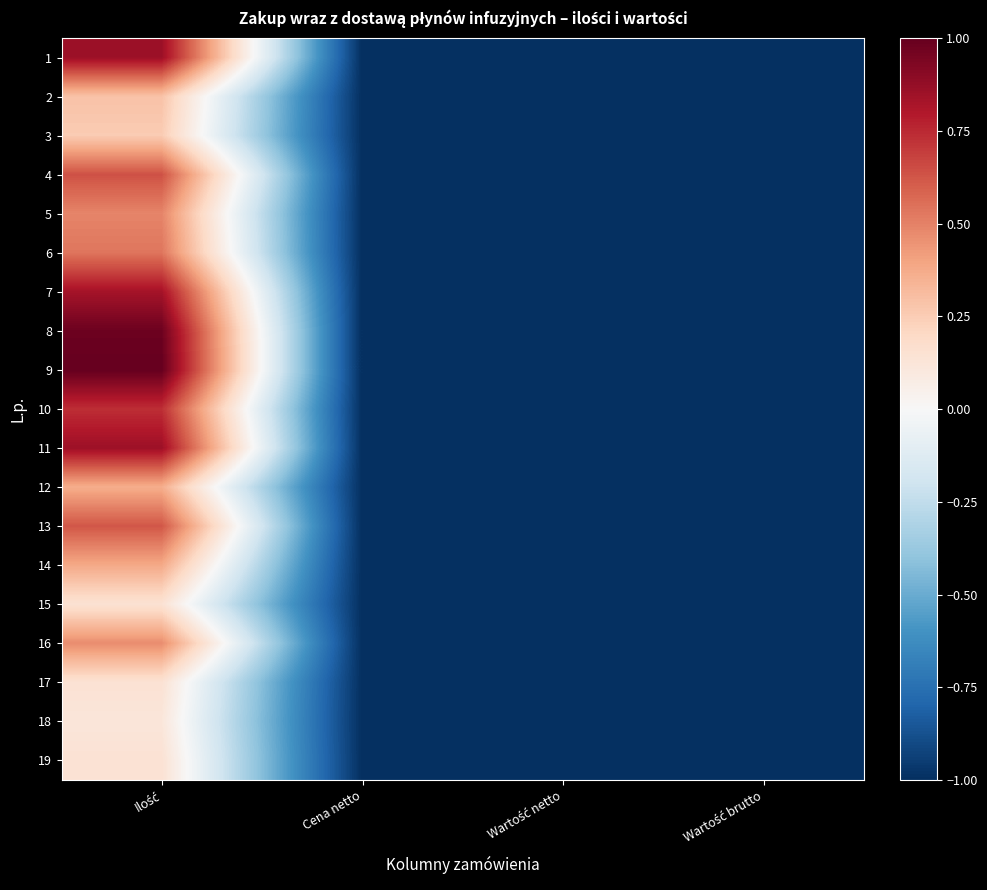

At which category is the sum across all series the highest?

Ilość